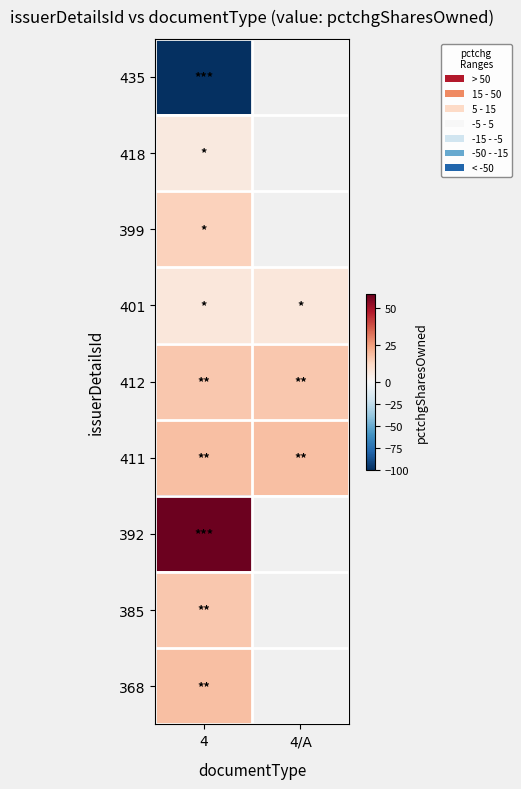

How many values in 435 are below zero?

1